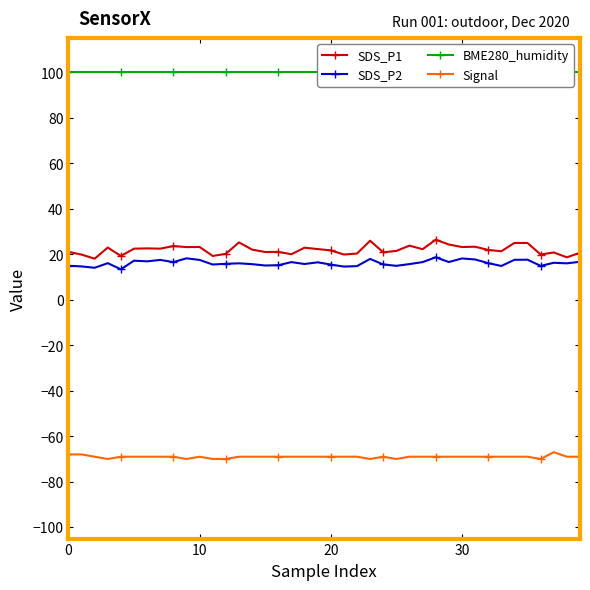

True or false: Signal and SDS_P2 intersect in this chart.

False